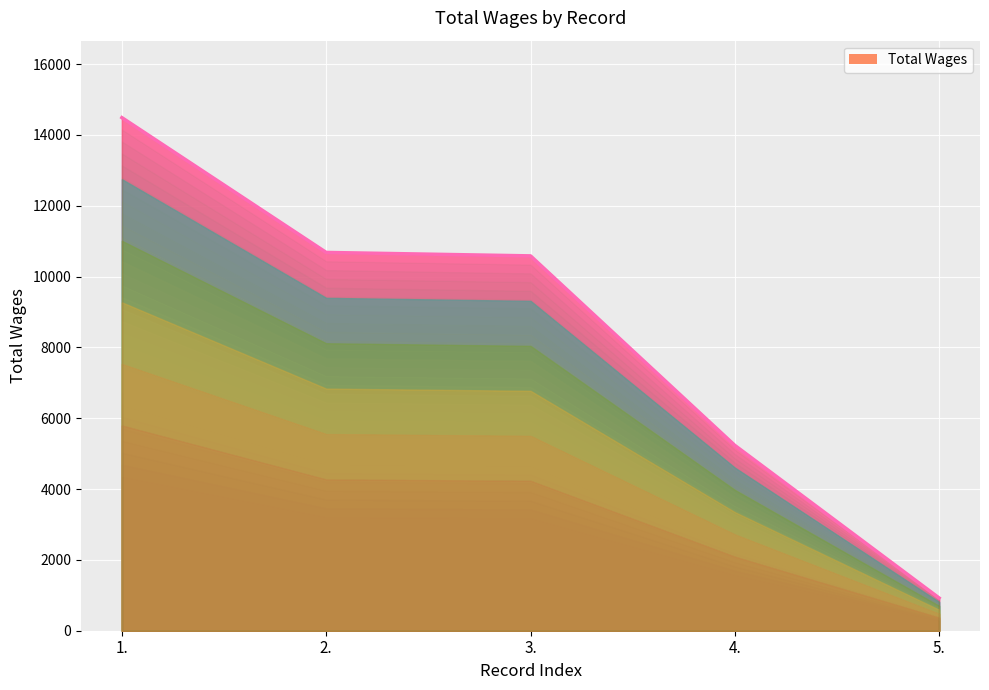

How many lines are shown in the chart?

1